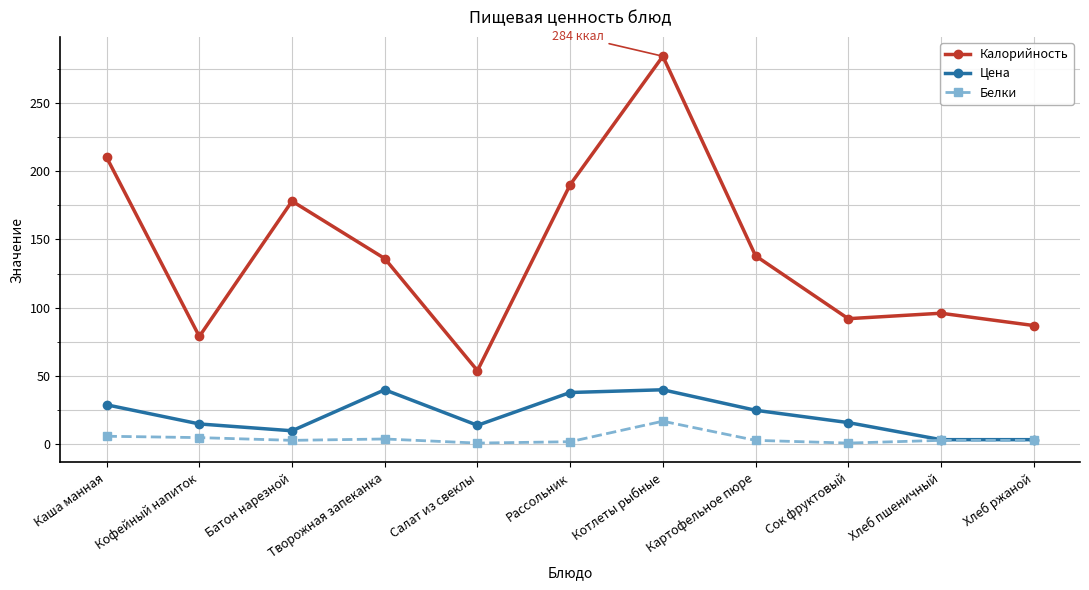

What is the difference between the maximum and minimum values in the Белки series?

16.0